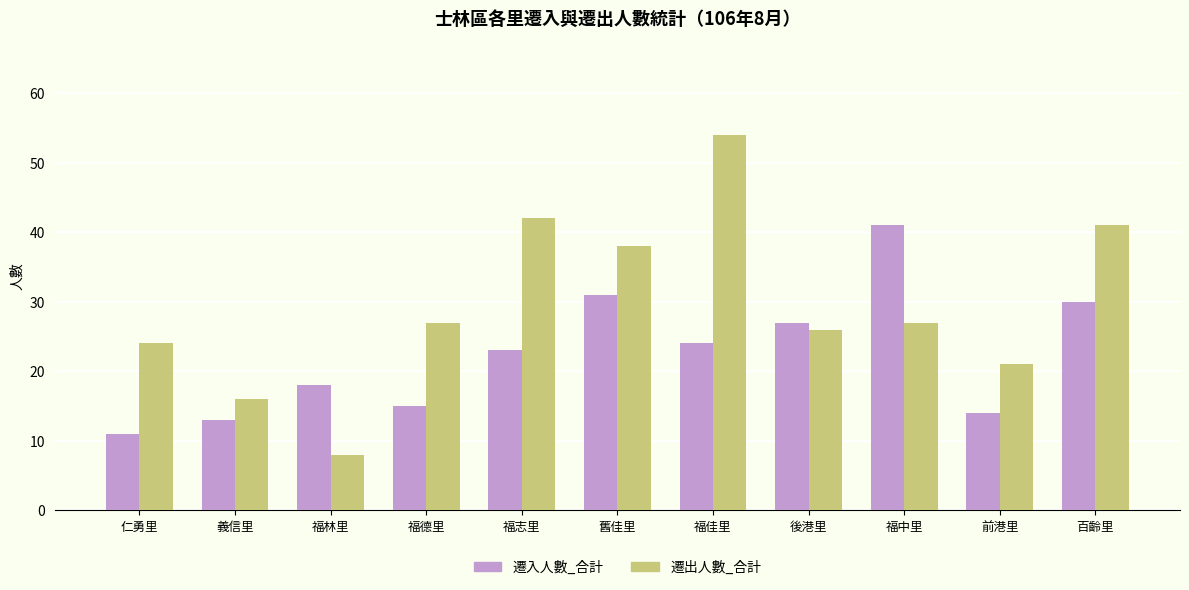

What is the difference between the maximum and second lowest values in the 遷出人數_合計 series?

38